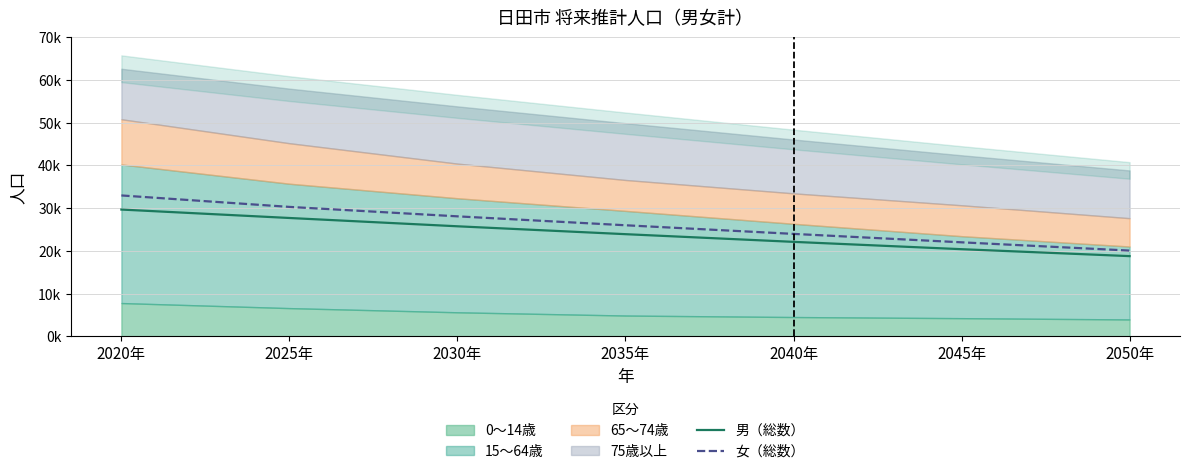

Count the number of categories in the chart.

7